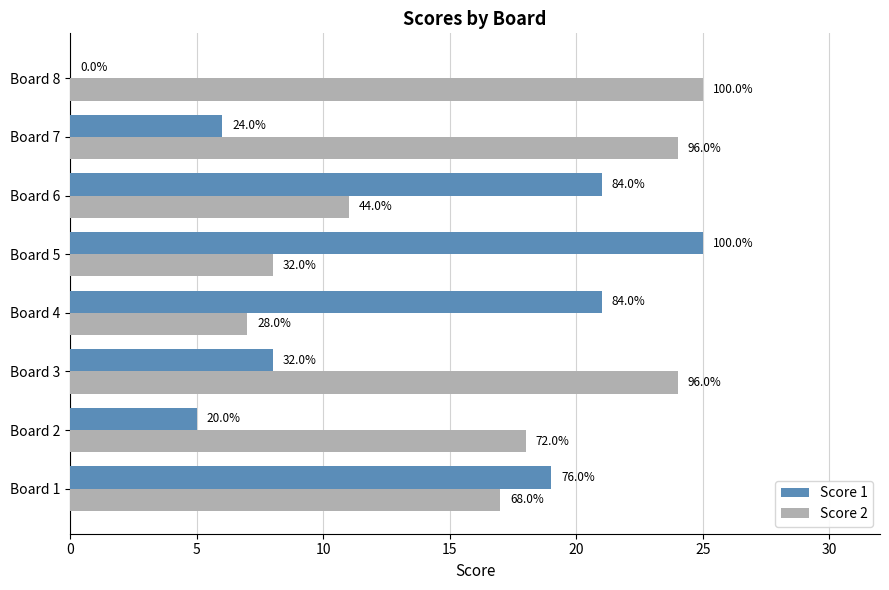

What is the sum of all Score 1 values?

105